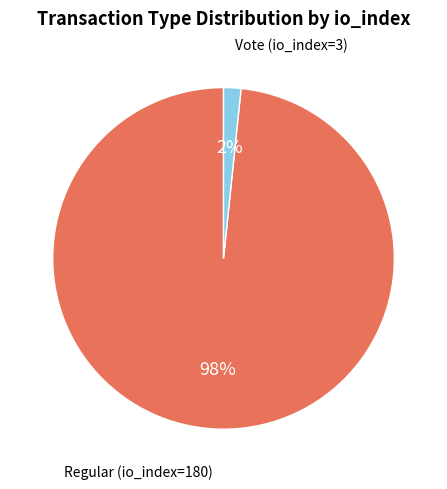

To the nearest percent, what is the average slice percentage?

50%